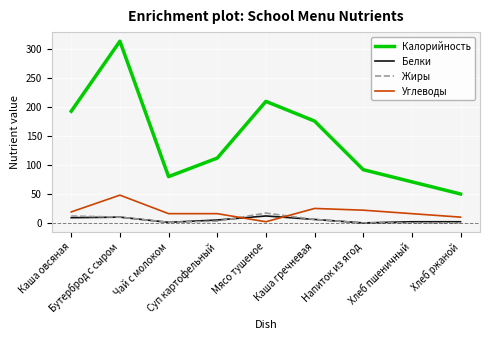

True or false: Белки and Калорийность intersect in this chart.

False